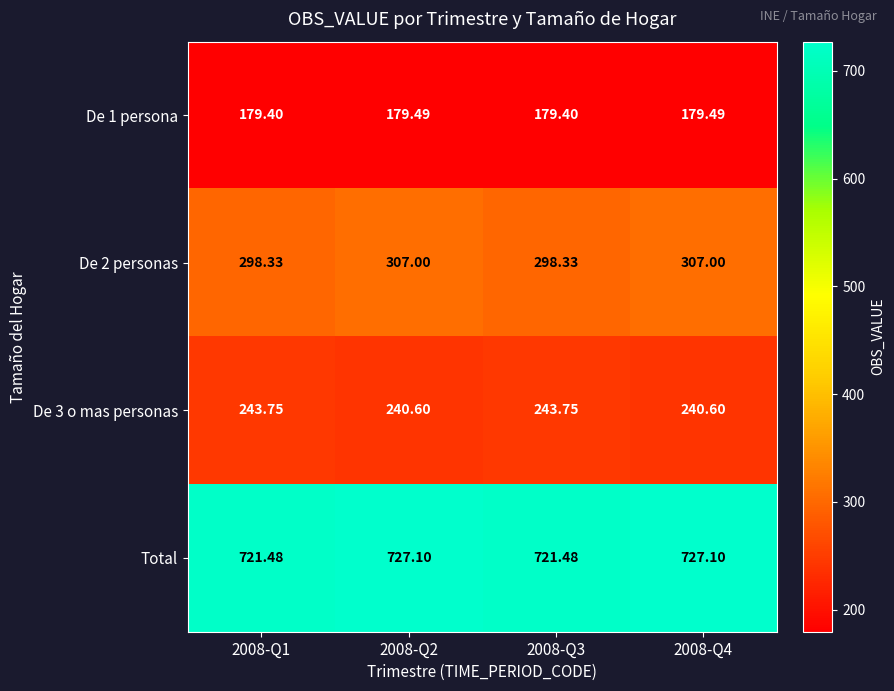

Is the value of De 2 personas at 2008-Q1 greater than the value of Total at 2008-Q1?

No